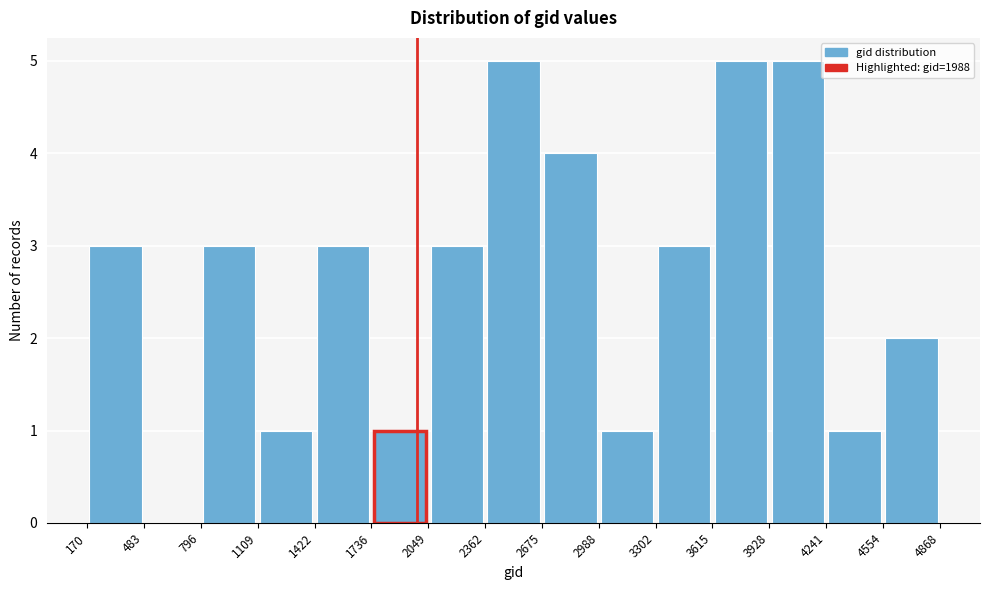

What is the height of the bar covering 170 to 483 on the x-axis? The values are not printed on the chart, so give them approximately, as read against the axis.

3